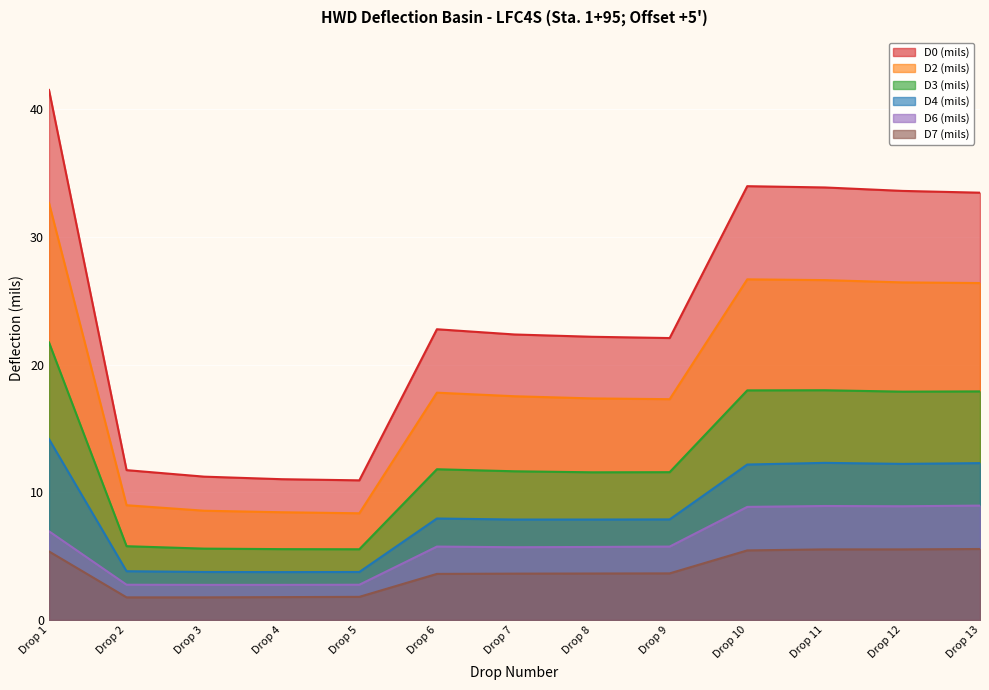

At which category is the sum across all series the highest?

Drop 1